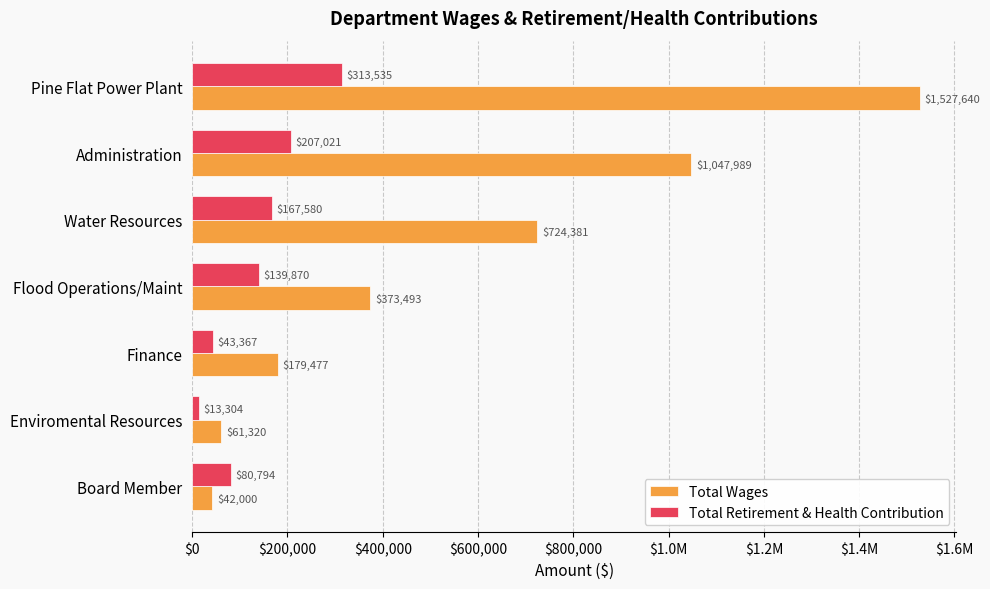

What are all the series names shown in the legend?

Total Wages, Total Retirement & Health Contribution